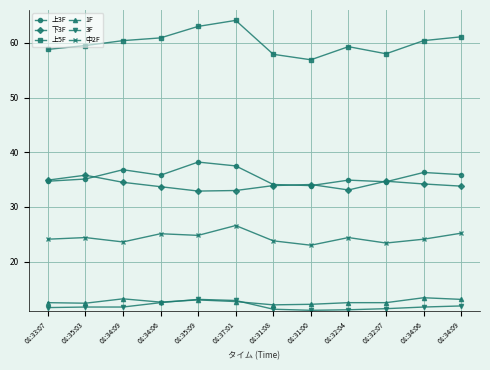

What are all the series names shown in the legend?

上3F, 下3F, 上5F, 1F, 3F, 中2F